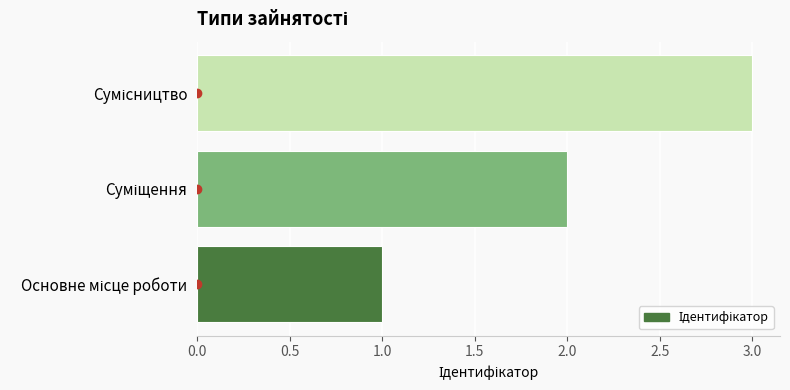

What is the greatest value displayed?

3